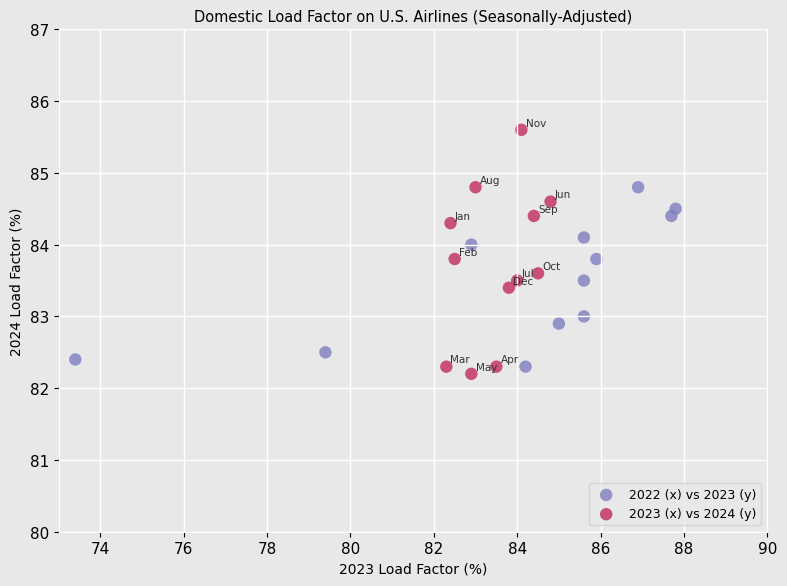

Which series reaches the minimum Y coordinate?

2023 (x) vs 2024 (y)